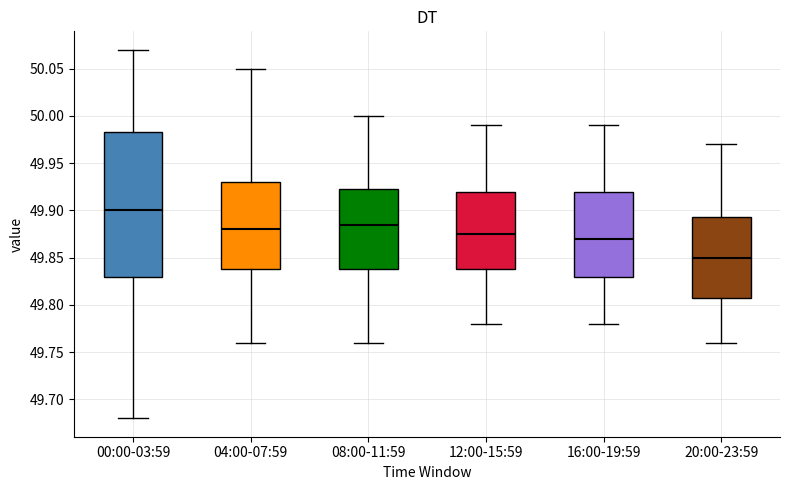

Comparing the boxes themselves (not the whiskers), which one is the tallest?

00:00-03:59